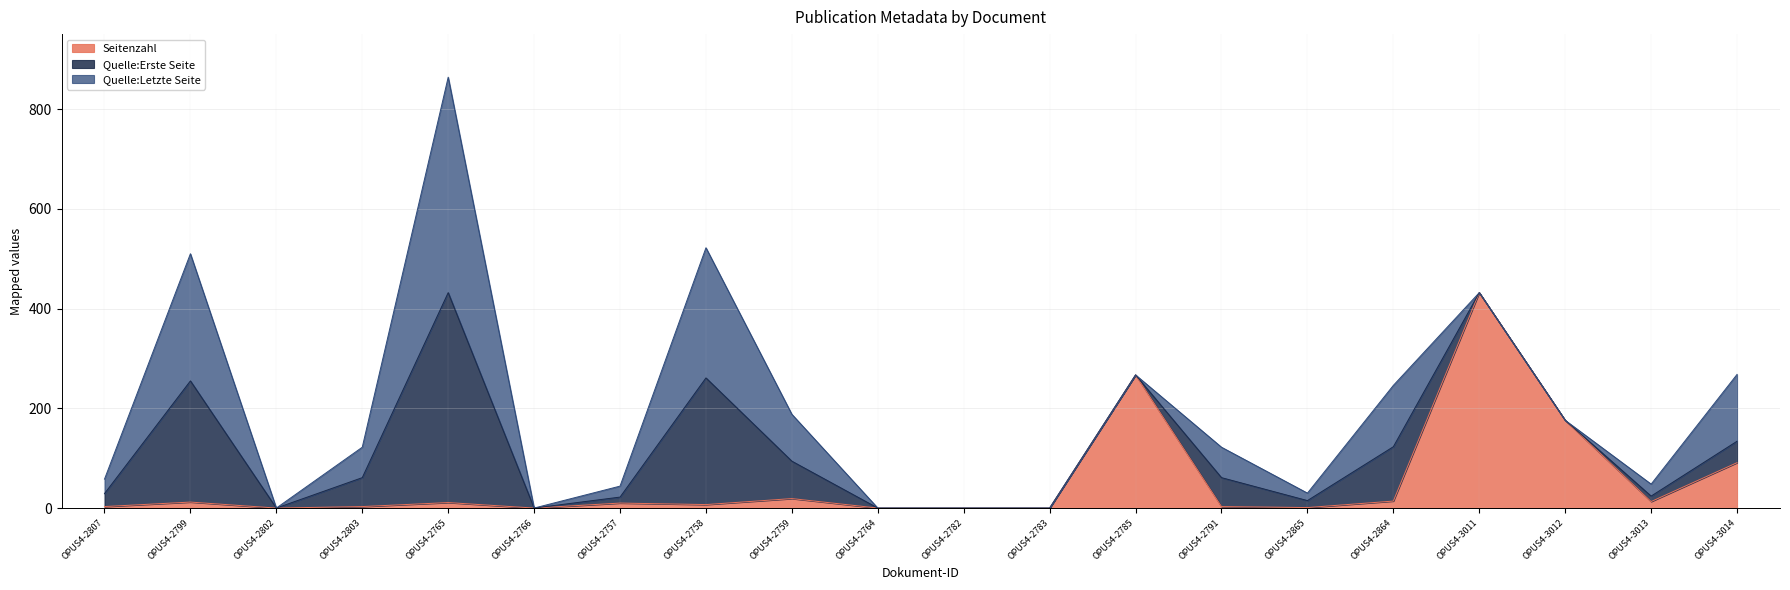

In Quelle:Letzte Seite, how many points are lower than both neighbors (excluding endpoints)?

3